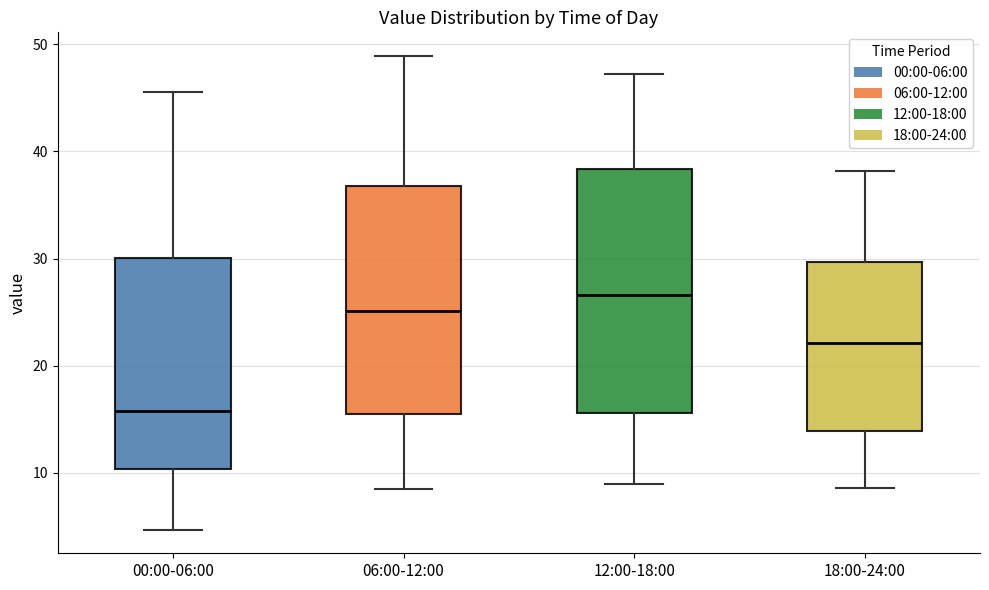

Reading left to right, transcribe this box plot: for each box, give where its median line is, the range the box spans, and where its two whiskers end, as read against the y-axis. The values are not printed on the chart, so give them approximately, as read against the axis.

00:00-06:00: median 16, box 10 to 30, whiskers 5 to 46
06:00-12:00: median 25, box 16 to 37, whiskers 9 to 49
12:00-18:00: median 27, box 16 to 38, whiskers 9 to 47
18:00-24:00: median 22, box 14 to 30, whiskers 9 to 38